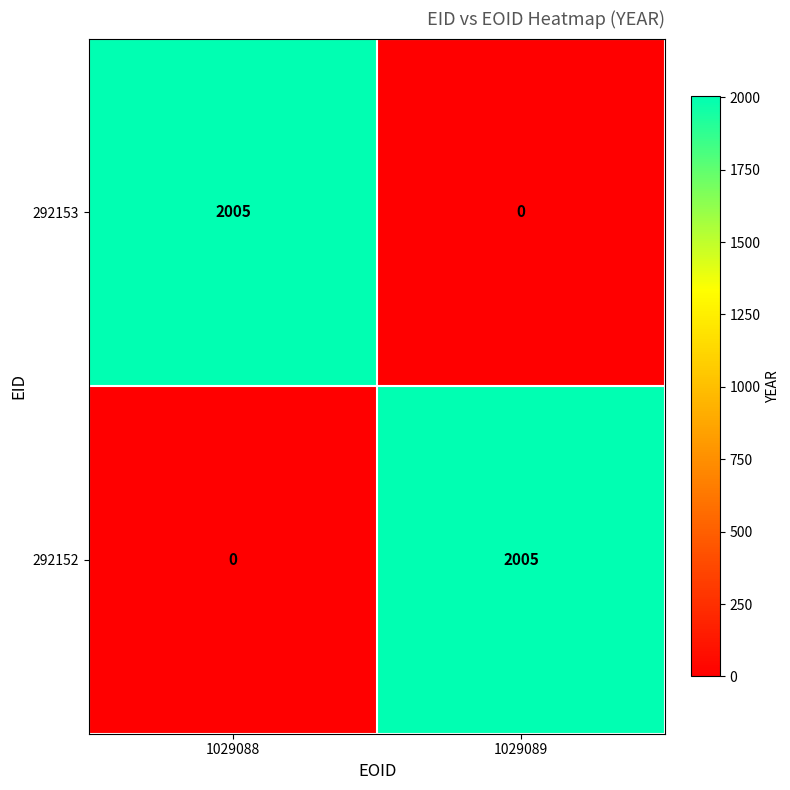

What is the difference between the maximum and minimum values in the 292152 series?

2005